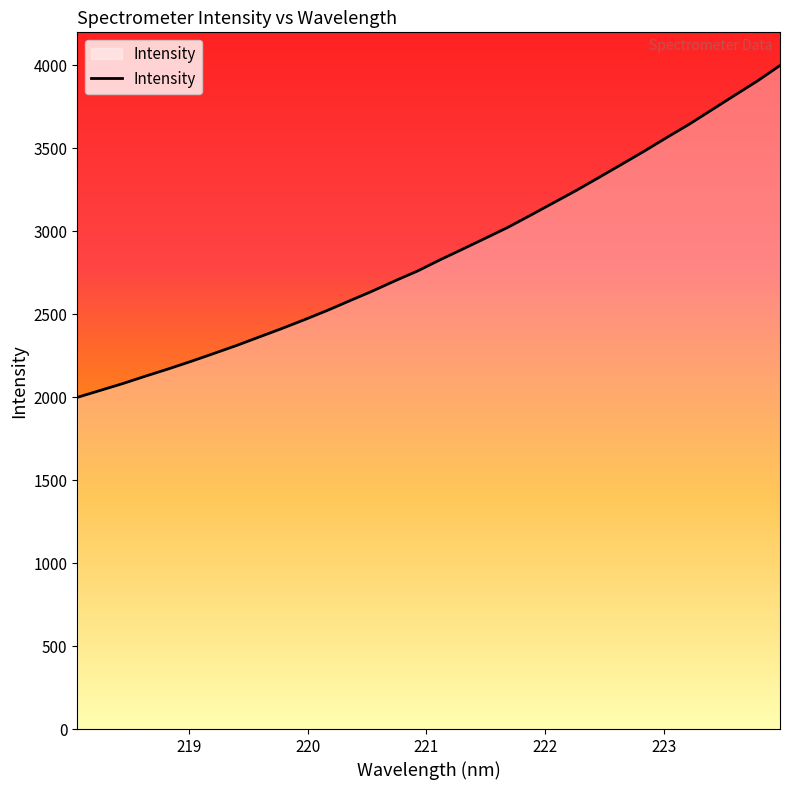

What is the maximum value shown in the chart?

3998.1